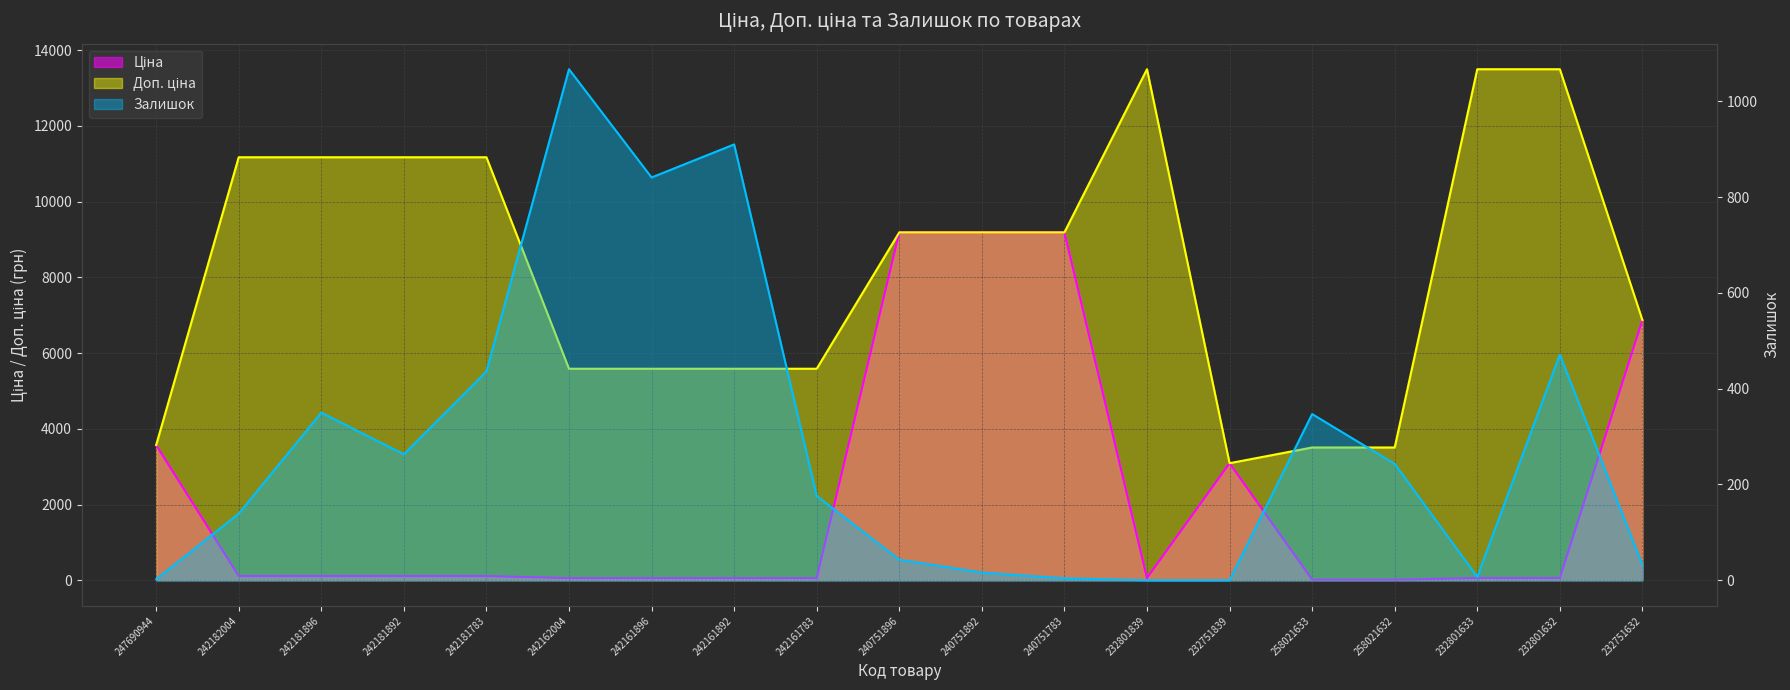

True or false: Доп. ціна has a value of 11169.0 at 242181892.

True